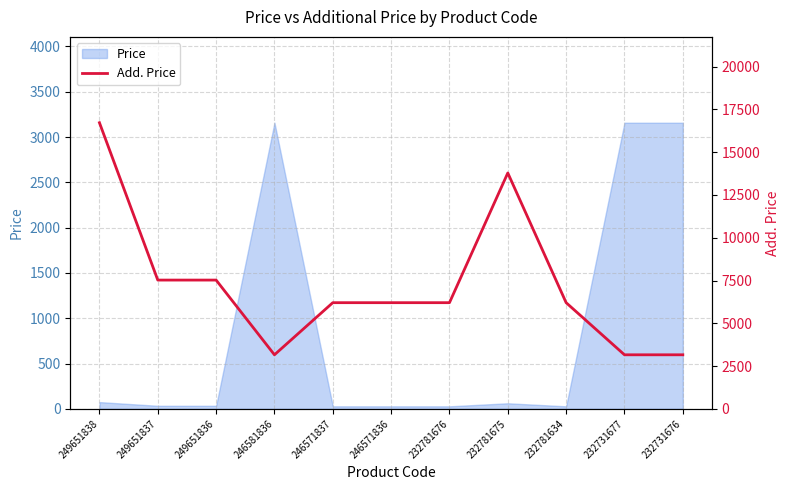

True or false: the data shows 6204.0 at 232781676.

True